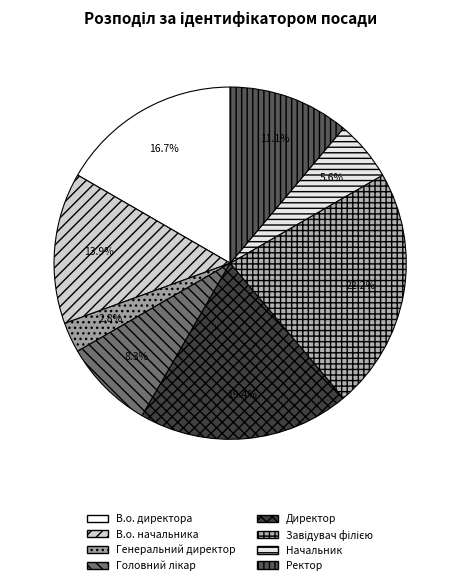

To the nearest percent, what percentage of the pie is Генеральний директор?

3%